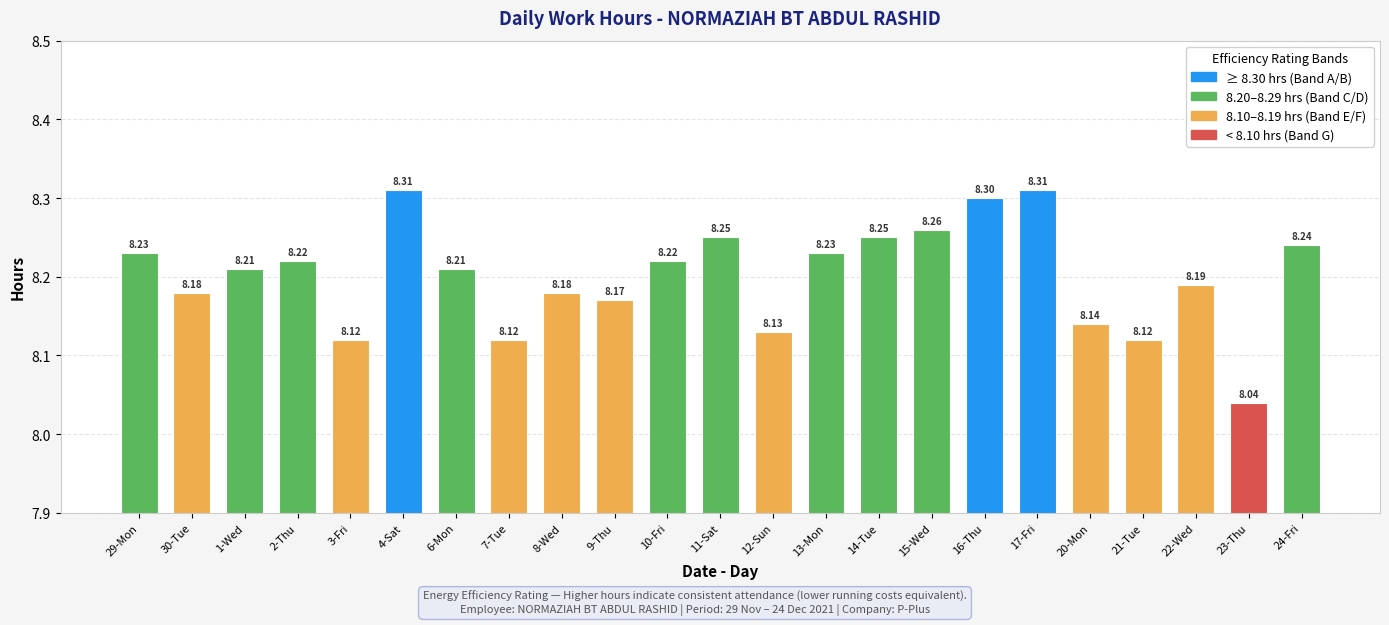

What is the difference between the maximum and minimum values?

0.3